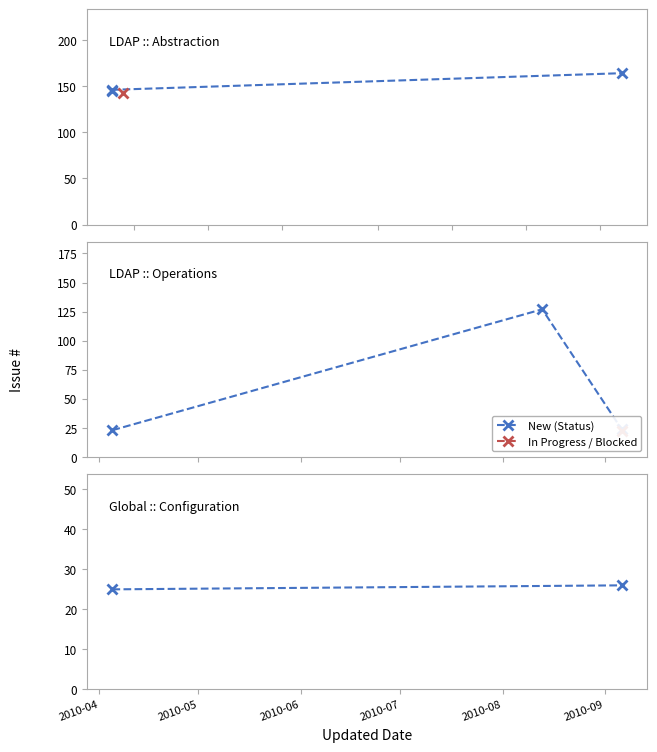

What is the difference between the maximum and minimum values?

1